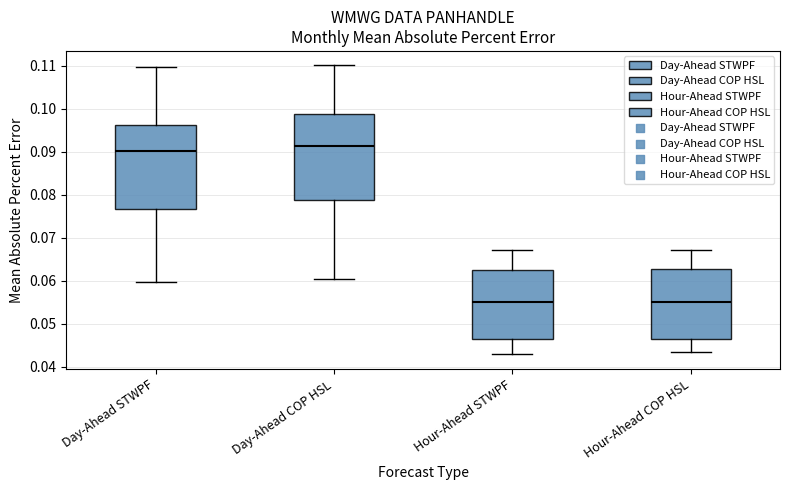

Where does the upper whisker of the box for Day-Ahead STWPF end on the y-axis? The values are not printed on the chart, so give them approximately, as read against the axis.

0.110